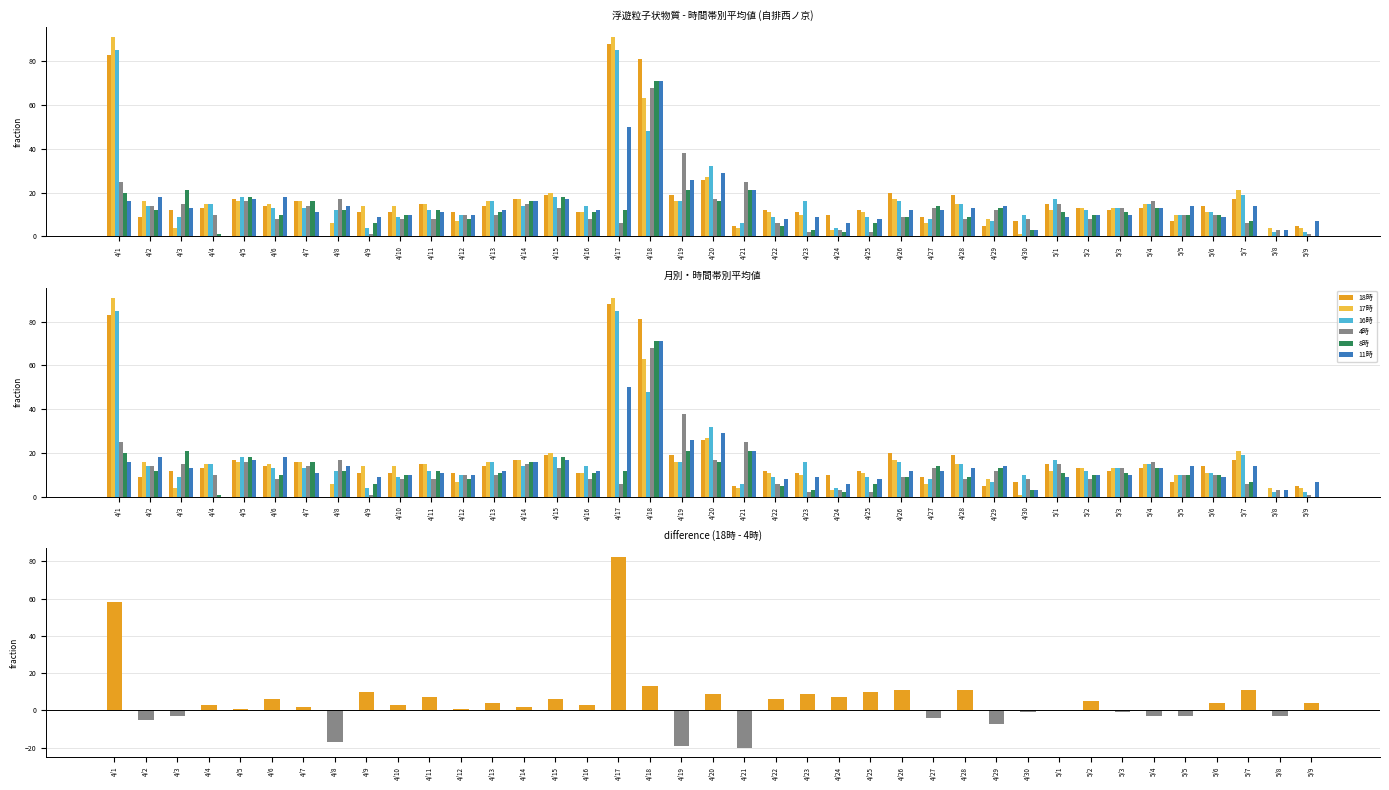

How many values in the 11時 series are below 12?

17